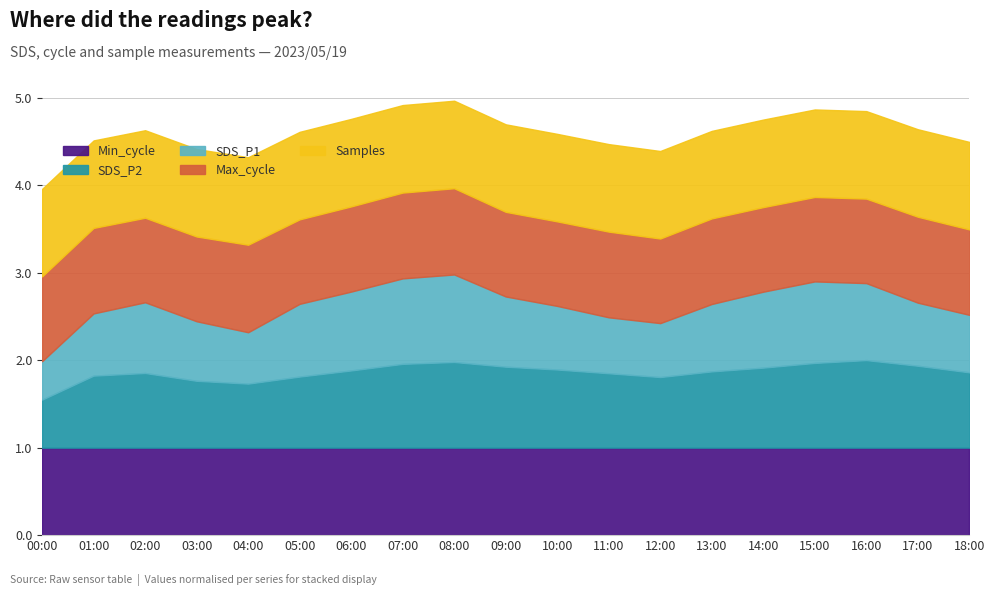

Is it true that Min_cycle equals 12.0 at 03:00?

False